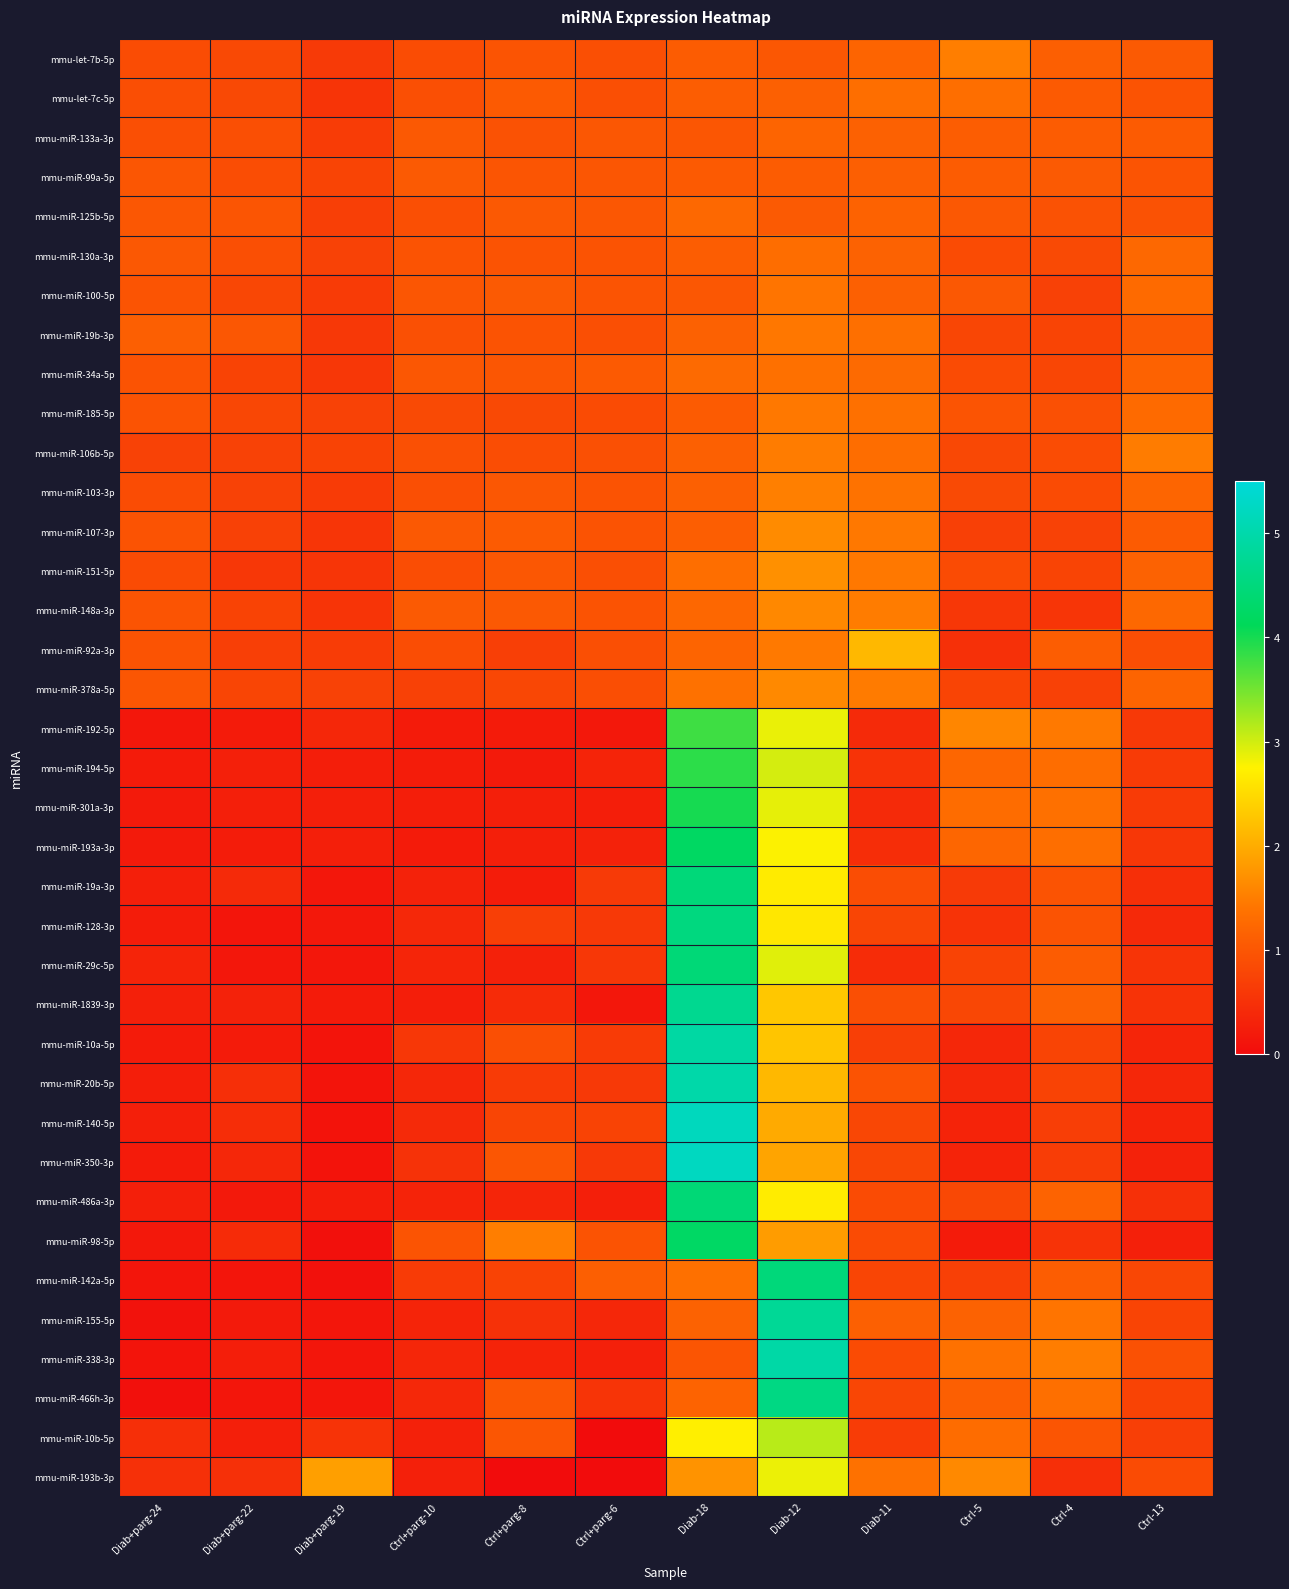

Reading left to right, what are all the values shown in this chart?

mmu-let-7b-5p: Diab+parg-24=0.9	Diab+parg-22=0.8	Diab+parg-19=0.6	Ctrl+parg-10=0.9	Ctrl+parg-8=1.0	Ctrl+parg-6=0.9	Diab-18=1.1	Diab-12=1.0	Diab-11=1.2	Ctrl-5=1.5	Ctrl-4=1.1	Ctrl-13=1.1
mmu-let-7c-5p: Diab+parg-24=0.9	Diab+parg-22=0.8	Diab+parg-19=0.5	Ctrl+parg-10=0.9	Ctrl+parg-8=1.1	Ctrl+parg-6=0.9	Diab-18=1.1	Diab-12=1.1	Diab-11=1.3	Ctrl-5=1.3	Ctrl-4=1.1	Ctrl-13=1.0
mmu-miR-133a-3p: Diab+parg-24=0.9	Diab+parg-22=0.9	Diab+parg-19=0.6	Ctrl+parg-10=1.0	Ctrl+parg-8=0.9	Ctrl+parg-6=1.0	Diab-18=1.0	Diab-12=1.2	Diab-11=1.1	Ctrl-5=1.1	Ctrl-4=1.1	Ctrl-13=1.1
mmu-miR-99a-5p: Diab+parg-24=1.0	Diab+parg-22=0.9	Diab+parg-19=0.8	Ctrl+parg-10=1.0	Ctrl+parg-8=1.0	Ctrl+parg-6=1.0	Diab-18=1.1	Diab-12=1.1	Diab-11=1.1	Ctrl-5=1.1	Ctrl-4=1.0	Ctrl-13=1.0
mmu-miR-125b-5p: Diab+parg-24=1.0	Diab+parg-22=1.0	Diab+parg-19=0.7	Ctrl+parg-10=0.9	Ctrl+parg-8=1.0	Ctrl+parg-6=1.0	Diab-18=1.2	Diab-12=1.1	Diab-11=1.2	Ctrl-5=1.0	Ctrl-4=0.9	Ctrl-13=0.9
mmu-miR-130a-3p: Diab+parg-24=1.0	Diab+parg-22=0.9	Diab+parg-19=0.7	Ctrl+parg-10=1.0	Ctrl+parg-8=1.0	Ctrl+parg-6=1.0	Diab-18=1.1	Diab-12=1.3	Diab-11=1.1	Ctrl-5=0.8	Ctrl-4=0.8	Ctrl-13=1.2
mmu-miR-100-5p: Diab+parg-24=1.0	Diab+parg-22=0.8	Diab+parg-19=0.6	Ctrl+parg-10=1.0	Ctrl+parg-8=1.0	Ctrl+parg-6=1.0	Diab-18=1.0	Diab-12=1.4	Diab-11=1.1	Ctrl-5=1.0	Ctrl-4=0.7	Ctrl-13=1.3
mmu-miR-19b-3p: Diab+parg-24=1.1	Diab+parg-22=1.0	Diab+parg-19=0.6	Ctrl+parg-10=0.9	Ctrl+parg-8=1.0	Ctrl+parg-6=0.9	Diab-18=1.1	Diab-12=1.4	Diab-11=1.3	Ctrl-5=0.8	Ctrl-4=0.8	Ctrl-13=1.0
mmu-miR-34a-5p: Diab+parg-24=1.0	Diab+parg-22=0.7	Diab+parg-19=0.6	Ctrl+parg-10=1.0	Ctrl+parg-8=1.0	Ctrl+parg-6=1.1	Diab-18=1.3	Diab-12=1.4	Diab-11=1.3	Ctrl-5=0.8	Ctrl-4=0.8	Ctrl-13=1.2
mmu-miR-185-5p: Diab+parg-24=0.9	Diab+parg-22=0.8	Diab+parg-19=0.7	Ctrl+parg-10=0.8	Ctrl+parg-8=0.8	Ctrl+parg-6=0.9	Diab-18=1.1	Diab-12=1.4	Diab-11=1.4	Ctrl-5=1.0	Ctrl-4=0.9	Ctrl-13=1.3
mmu-miR-106b-5p: Diab+parg-24=0.7	Diab+parg-22=0.7	Diab+parg-19=0.7	Ctrl+parg-10=0.9	Ctrl+parg-8=0.9	Ctrl+parg-6=0.9	Diab-18=1.1	Diab-12=1.5	Diab-11=1.3	Ctrl-5=0.8	Ctrl-4=0.9	Ctrl-13=1.5
mmu-miR-103-3p: Diab+parg-24=0.9	Diab+parg-22=0.7	Diab+parg-19=0.6	Ctrl+parg-10=0.9	Ctrl+parg-8=1.0	Ctrl+parg-6=1.0	Diab-18=1.1	Diab-12=1.5	Diab-11=1.4	Ctrl-5=0.8	Ctrl-4=0.9	Ctrl-13=1.2
mmu-miR-107-3p: Diab+parg-24=1.0	Diab+parg-22=0.7	Diab+parg-19=0.6	Ctrl+parg-10=1.0	Ctrl+parg-8=1.1	Ctrl+parg-6=0.9	Diab-18=1.1	Diab-12=1.6	Diab-11=1.4	Ctrl-5=0.7	Ctrl-4=0.7	Ctrl-13=1.1
mmu-miR-151-5p: Diab+parg-24=0.9	Diab+parg-22=0.6	Diab+parg-19=0.6	Ctrl+parg-10=0.9	Ctrl+parg-8=1.0	Ctrl+parg-6=0.9	Diab-18=1.3	Diab-12=1.7	Diab-11=1.5	Ctrl-5=0.9	Ctrl-4=0.8	Ctrl-13=1.2
mmu-miR-148a-3p: Diab+parg-24=1.0	Diab+parg-22=0.7	Diab+parg-19=0.5	Ctrl+parg-10=1.1	Ctrl+parg-8=1.0	Ctrl+parg-6=1.0	Diab-18=1.2	Diab-12=1.6	Diab-11=1.5	Ctrl-5=0.6	Ctrl-4=0.6	Ctrl-13=1.2
mmu-miR-92a-3p: Diab+parg-24=1.0	Diab+parg-22=0.7	Diab+parg-19=0.6	Ctrl+parg-10=0.9	Ctrl+parg-8=0.7	Ctrl+parg-6=0.9	Diab-18=1.2	Diab-12=1.5	Diab-11=2.1	Ctrl-5=0.5	Ctrl-4=1.1	Ctrl-13=0.9
mmu-miR-378a-5p: Diab+parg-24=1.0	Diab+parg-22=0.8	Diab+parg-19=0.7	Ctrl+parg-10=0.7	Ctrl+parg-8=0.8	Ctrl+parg-6=0.9	Diab-18=1.4	Diab-12=1.6	Diab-11=1.5	Ctrl-5=0.8	Ctrl-4=0.7	Ctrl-13=1.2
mmu-miR-192-5p: Diab+parg-24=0.1	Diab+parg-22=0.2	Diab+parg-19=0.4	Ctrl+parg-10=0.2	Ctrl+parg-8=0.2	Ctrl+parg-6=0.2	Diab-18=3.8	Diab-12=2.9	Diab-11=0.4	Ctrl-5=1.6	Ctrl-4=1.5	Ctrl-13=0.6
mmu-miR-194-5p: Diab+parg-24=0.2	Diab+parg-22=0.3	Diab+parg-19=0.2	Ctrl+parg-10=0.2	Ctrl+parg-8=0.2	Ctrl+parg-6=0.3	Diab-18=3.9	Diab-12=3.0	Diab-11=0.5	Ctrl-5=1.2	Ctrl-4=1.3	Ctrl-13=0.6
mmu-miR-301a-3p: Diab+parg-24=0.2	Diab+parg-22=0.2	Diab+parg-19=0.3	Ctrl+parg-10=0.2	Ctrl+parg-8=0.3	Ctrl+parg-6=0.2	Diab-18=4.0	Diab-12=2.9	Diab-11=0.4	Ctrl-5=1.3	Ctrl-4=1.3	Ctrl-13=0.6
mmu-miR-193a-3p: Diab+parg-24=0.2	Diab+parg-22=0.2	Diab+parg-19=0.3	Ctrl+parg-10=0.2	Ctrl+parg-8=0.3	Ctrl+parg-6=0.3	Diab-18=4.2	Diab-12=2.8	Diab-11=0.5	Ctrl-5=1.2	Ctrl-4=1.3	Ctrl-13=0.6
mmu-miR-19a-3p: Diab+parg-24=0.2	Diab+parg-22=0.4	Diab+parg-19=0.1	Ctrl+parg-10=0.3	Ctrl+parg-8=0.2	Ctrl+parg-6=0.6	Diab-18=4.5	Diab-12=2.7	Diab-11=0.9	Ctrl-5=0.6	Ctrl-4=1.0	Ctrl-13=0.5
mmu-miR-128-3p: Diab+parg-24=0.2	Diab+parg-22=0.1	Diab+parg-19=0.2	Ctrl+parg-10=0.4	Ctrl+parg-8=0.7	Ctrl+parg-6=0.6	Diab-18=4.5	Diab-12=2.6	Diab-11=0.8	Ctrl-5=0.5	Ctrl-4=0.9	Ctrl-13=0.4
mmu-miR-29c-5p: Diab+parg-24=0.3	Diab+parg-22=0.2	Diab+parg-19=0.2	Ctrl+parg-10=0.3	Ctrl+parg-8=0.3	Ctrl+parg-6=0.6	Diab-18=4.5	Diab-12=2.9	Diab-11=0.4	Ctrl-5=0.7	Ctrl-4=1.1	Ctrl-13=0.5
mmu-miR-1839-3p: Diab+parg-24=0.3	Diab+parg-22=0.3	Diab+parg-19=0.2	Ctrl+parg-10=0.2	Ctrl+parg-8=0.4	Ctrl+parg-6=0.2	Diab-18=4.7	Diab-12=2.3	Diab-11=0.9	Ctrl-5=0.8	Ctrl-4=1.2	Ctrl-13=0.5
mmu-miR-10a-5p: Diab+parg-24=0.2	Diab+parg-22=0.2	Diab+parg-19=0.1	Ctrl+parg-10=0.6	Ctrl+parg-8=0.9	Ctrl+parg-6=0.6	Diab-18=4.9	Diab-12=2.3	Diab-11=0.7	Ctrl-5=0.4	Ctrl-4=0.8	Ctrl-13=0.3
mmu-miR-20b-5p: Diab+parg-24=0.2	Diab+parg-22=0.5	Diab+parg-19=0.1	Ctrl+parg-10=0.4	Ctrl+parg-8=0.6	Ctrl+parg-6=0.6	Diab-18=5.0	Diab-12=2.1	Diab-11=1.0	Ctrl-5=0.4	Ctrl-4=0.7	Ctrl-13=0.4
mmu-miR-140-5p: Diab+parg-24=0.3	Diab+parg-22=0.5	Diab+parg-19=0.1	Ctrl+parg-10=0.4	Ctrl+parg-8=0.8	Ctrl+parg-6=0.7	Diab-18=5.2	Diab-12=2.0	Diab-11=0.8	Ctrl-5=0.3	Ctrl-4=0.7	Ctrl-13=0.3
mmu-miR-350-3p: Diab+parg-24=0.2	Diab+parg-22=0.4	Diab+parg-19=0.1	Ctrl+parg-10=0.5	Ctrl+parg-8=1.0	Ctrl+parg-6=0.6	Diab-18=5.2	Diab-12=1.9	Diab-11=0.8	Ctrl-5=0.3	Ctrl-4=0.7	Ctrl-13=0.3
mmu-miR-486a-3p: Diab+parg-24=0.2	Diab+parg-22=0.2	Diab+parg-19=0.2	Ctrl+parg-10=0.3	Ctrl+parg-8=0.3	Ctrl+parg-6=0.3	Diab-18=4.4	Diab-12=2.7	Diab-11=0.8	Ctrl-5=0.8	Ctrl-4=1.2	Ctrl-13=0.5
mmu-miR-98-5p: Diab+parg-24=0.2	Diab+parg-22=0.4	Diab+parg-19=0.1	Ctrl+parg-10=1.0	Ctrl+parg-8=1.5	Ctrl+parg-6=1.0	Diab-18=4.3	Diab-12=1.8	Diab-11=0.9	Ctrl-5=0.2	Ctrl-4=0.5	Ctrl-13=0.3
mmu-miR-142a-5p: Diab+parg-24=0.1	Diab+parg-22=0.1	Diab+parg-19=0.1	Ctrl+parg-10=0.6	Ctrl+parg-8=0.7	Ctrl+parg-6=1.1	Diab-18=1.4	Diab-12=4.5	Diab-11=0.8	Ctrl-5=0.7	Ctrl-4=1.1	Ctrl-13=0.8
mmu-miR-155-5p: Diab+parg-24=0.1	Diab+parg-22=0.2	Diab+parg-19=0.1	Ctrl+parg-10=0.3	Ctrl+parg-8=0.5	Ctrl+parg-6=0.4	Diab-18=1.2	Diab-12=4.8	Diab-11=1.1	Ctrl-5=1.2	Ctrl-4=1.4	Ctrl-13=0.8
mmu-miR-338-3p: Diab+parg-24=0.1	Diab+parg-22=0.2	Diab+parg-19=0.1	Ctrl+parg-10=0.3	Ctrl+parg-8=0.3	Ctrl+parg-6=0.3	Diab-18=1.0	Diab-12=5.0	Diab-11=0.9	Ctrl-5=1.4	Ctrl-4=1.5	Ctrl-13=0.9
mmu-miR-466h-3p: Diab+parg-24=0.1	Diab+parg-22=0.1	Diab+parg-19=0.1	Ctrl+parg-10=0.4	Ctrl+parg-8=1.0	Ctrl+parg-6=0.5	Diab-18=1.2	Diab-12=4.6	Diab-11=0.8	Ctrl-5=1.1	Ctrl-4=1.3	Ctrl-13=0.7
mmu-miR-10b-5p: Diab+parg-24=0.5	Diab+parg-22=0.3	Diab+parg-19=0.5	Ctrl+parg-10=0.3	Ctrl+parg-8=1.0	Ctrl+parg-6=0.0	Diab-18=2.7	Diab-12=3.1	Diab-11=0.6	Ctrl-5=1.3	Ctrl-4=1.0	Ctrl-13=0.7
mmu-miR-193b-3p: Diab+parg-24=0.5	Diab+parg-22=0.5	Diab+parg-19=1.9	Ctrl+parg-10=0.3	Ctrl+parg-8=0.0	Ctrl+parg-6=0.0	Diab-18=1.7	Diab-12=2.9	Diab-11=1.4	Ctrl-5=1.6	Ctrl-4=0.5	Ctrl-13=0.9